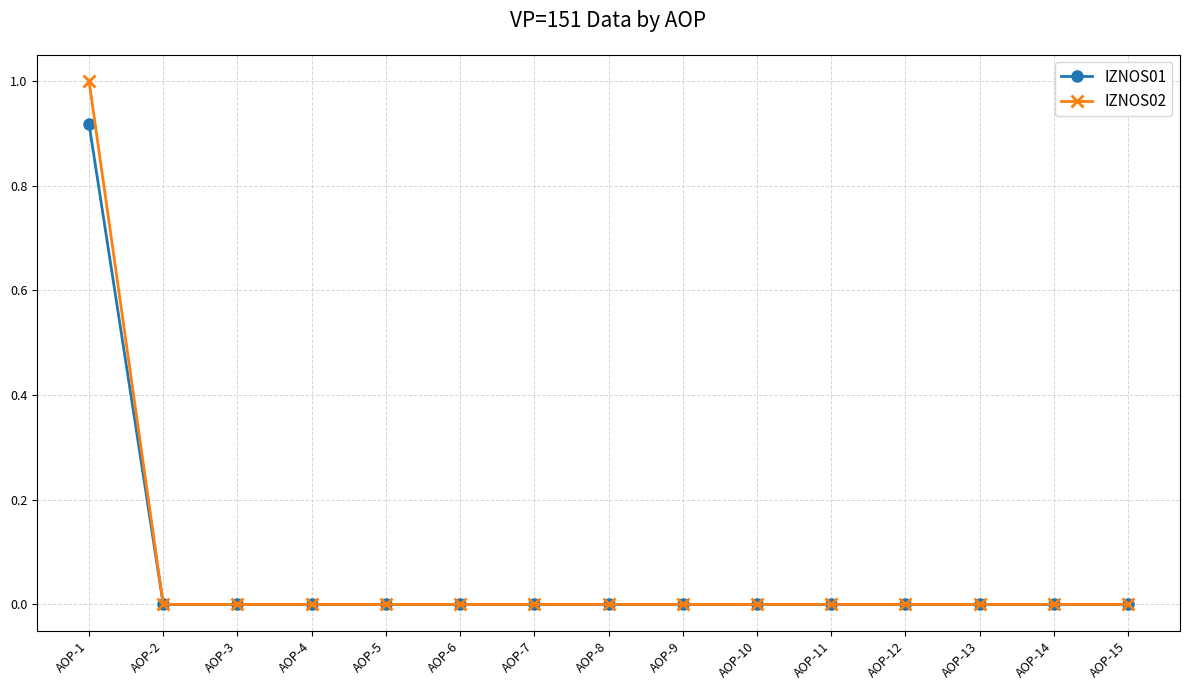

What is the maximum value shown in the chart?

1.0